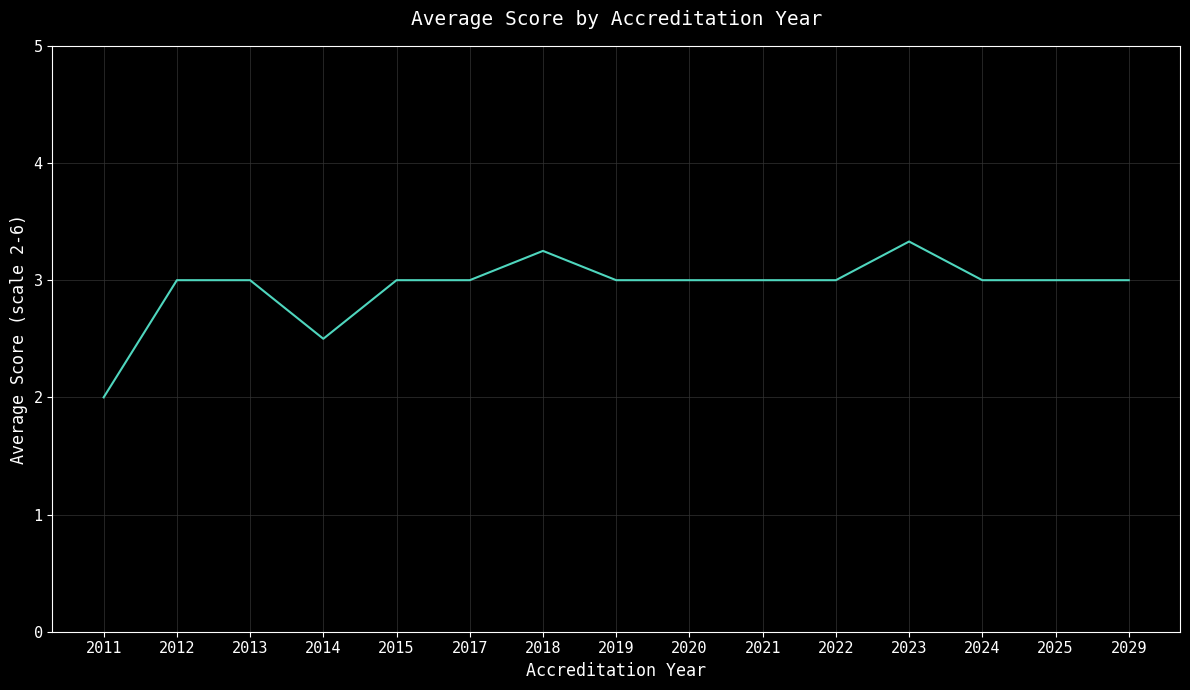

What is the difference between the maximum and minimum values?

1.3